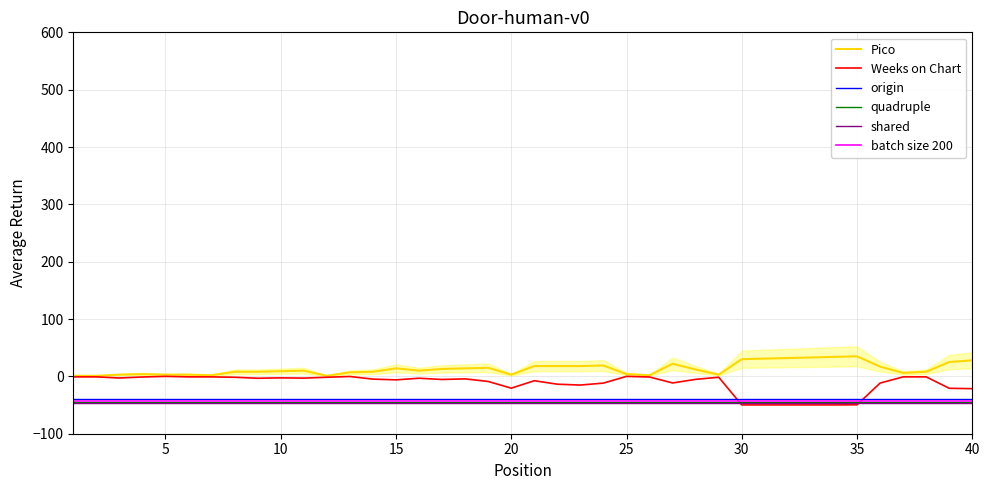

What is the difference between the maximum and second lowest values in the Pico series?

34.0